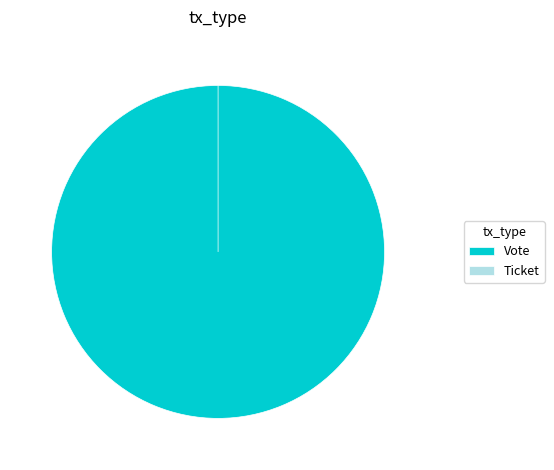

To the nearest percent, what portion does Vote represent?

100%